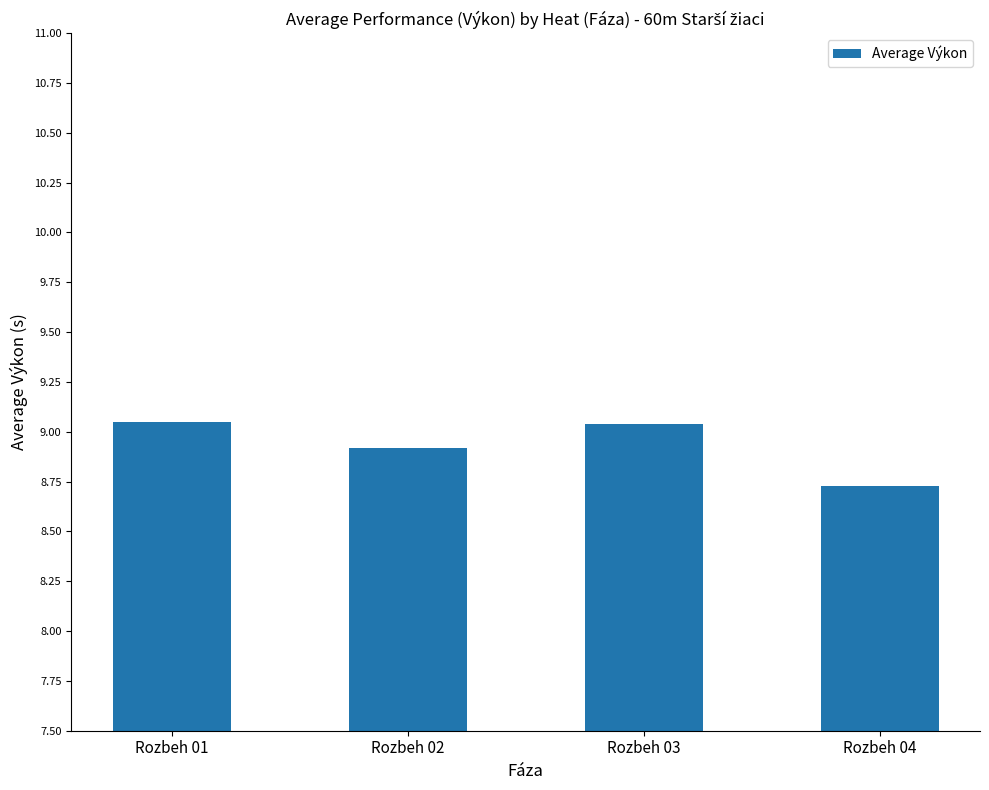

Which label corresponds to the smallest value in the chart?

Rozbeh 04